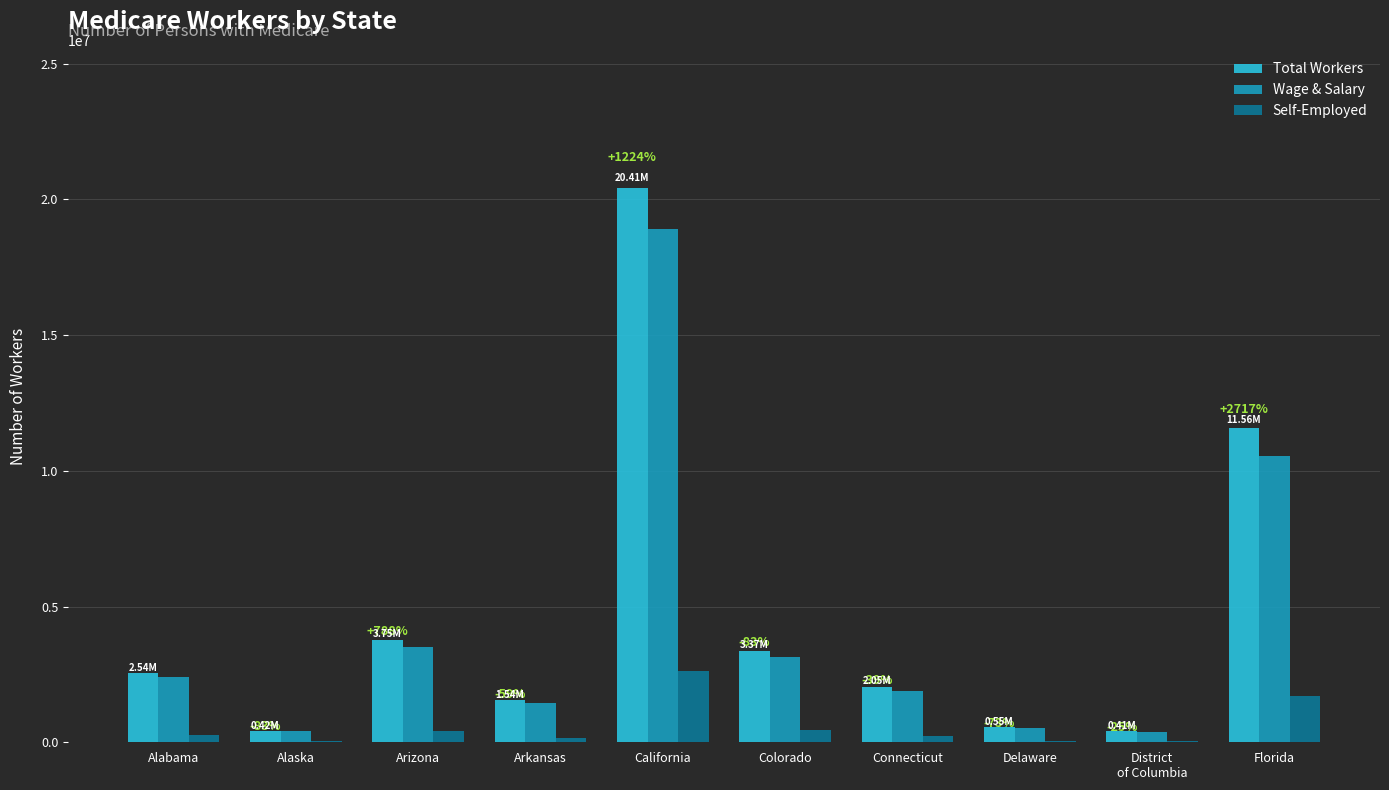

At which category is the sum across all series the highest?

California